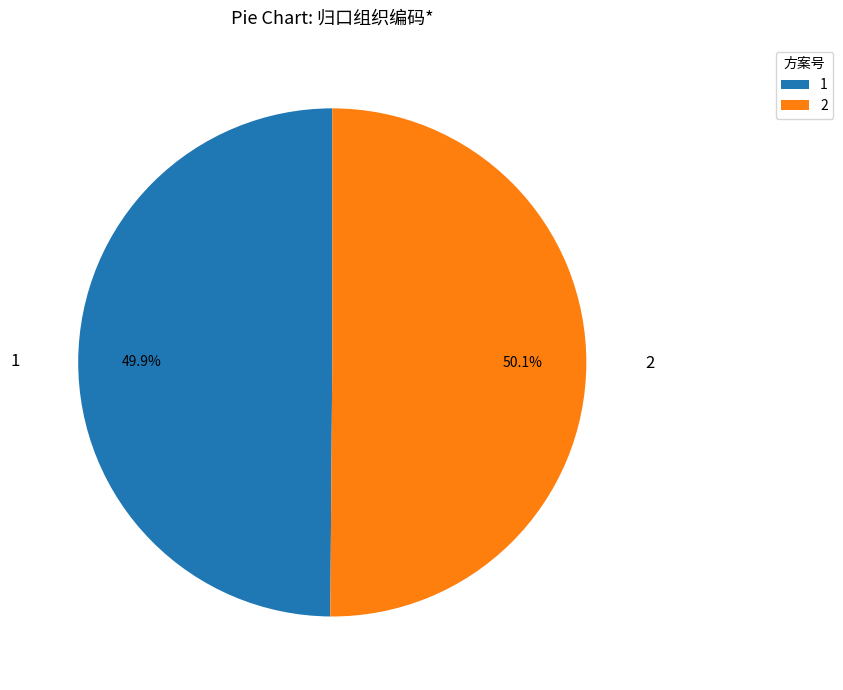

What portion of the pie excludes 1?

50.1%